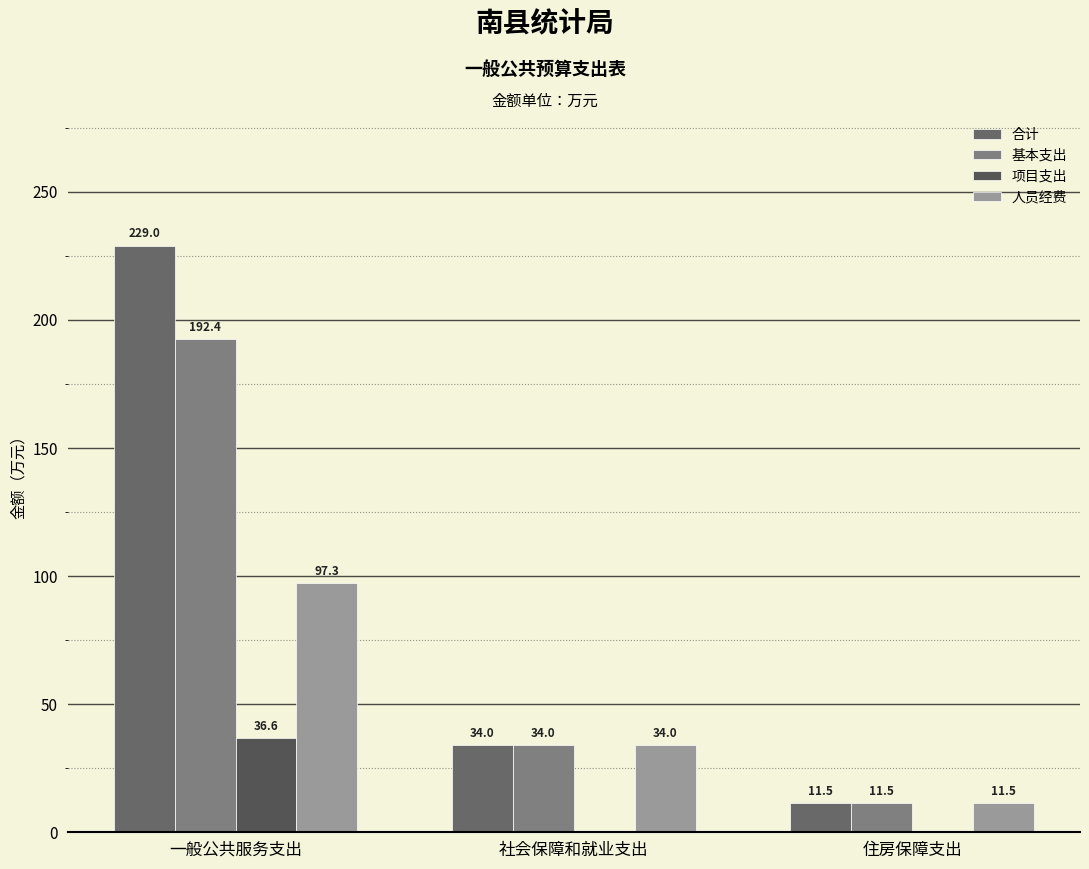

What is the greatest value displayed?

229.0